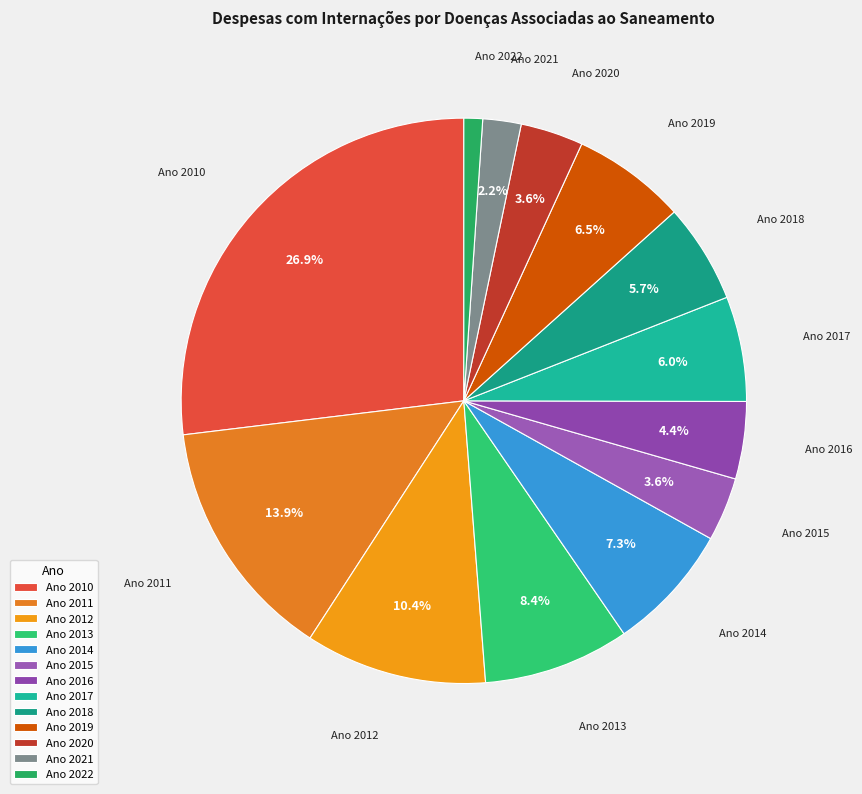

How many segments does this pie chart have?

13